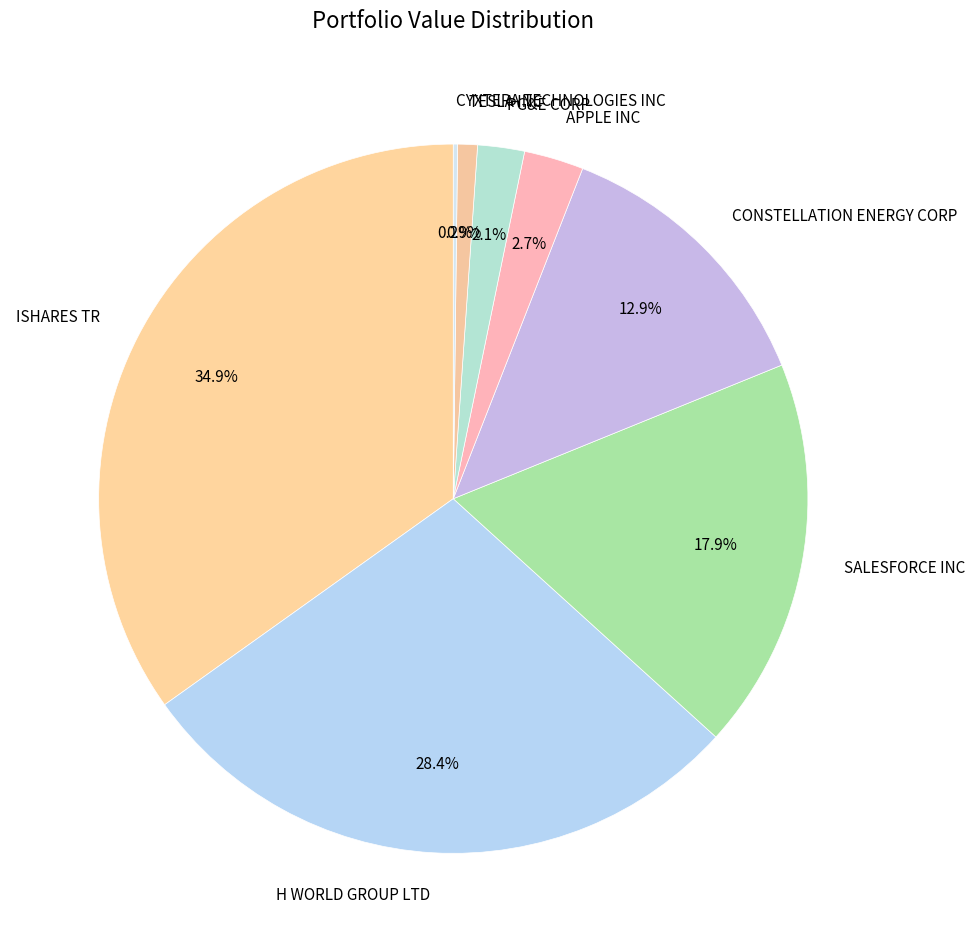

Does APPLE INC account for over 50% of the chart?

No